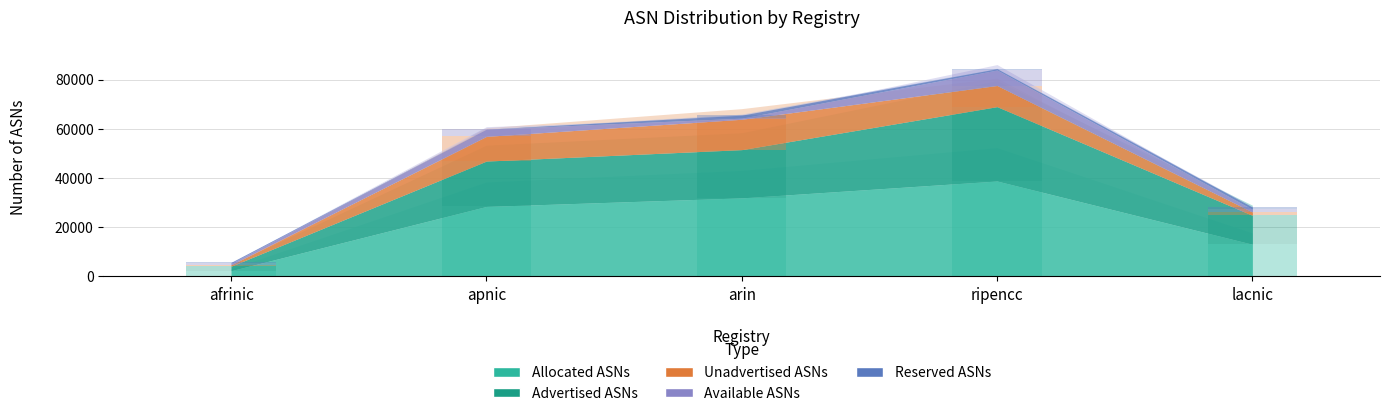

Which series has the largest total across all categories?

Allocated ASNs